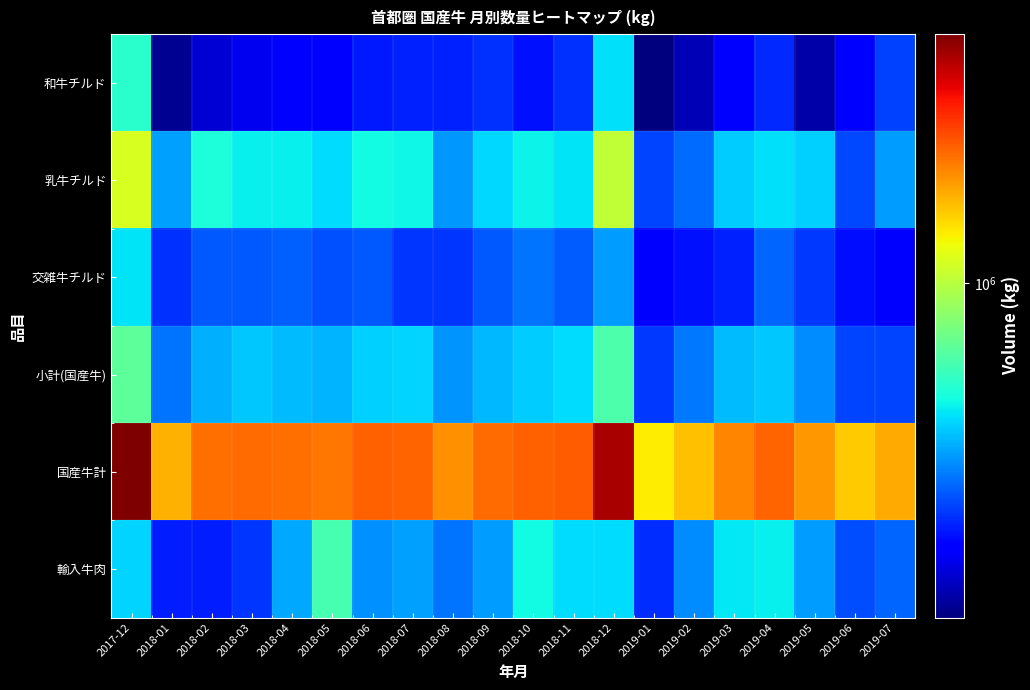

At which category does the chart reach its peak across all series?

2017-12